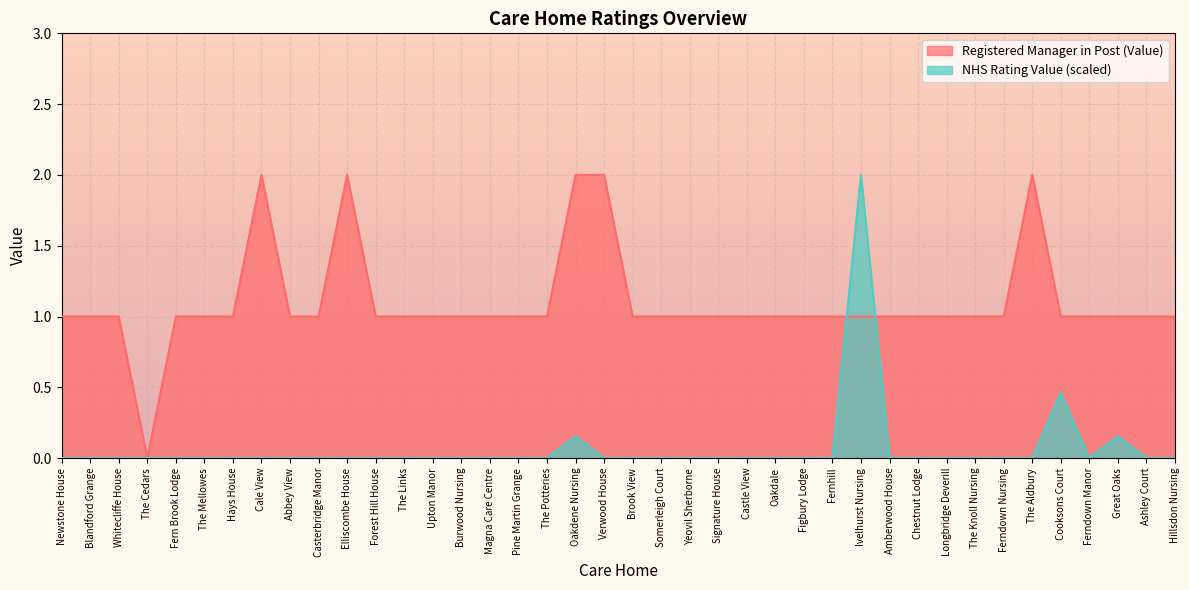

At which label is NHS Rating Value closest to 1?

Cooksons Court